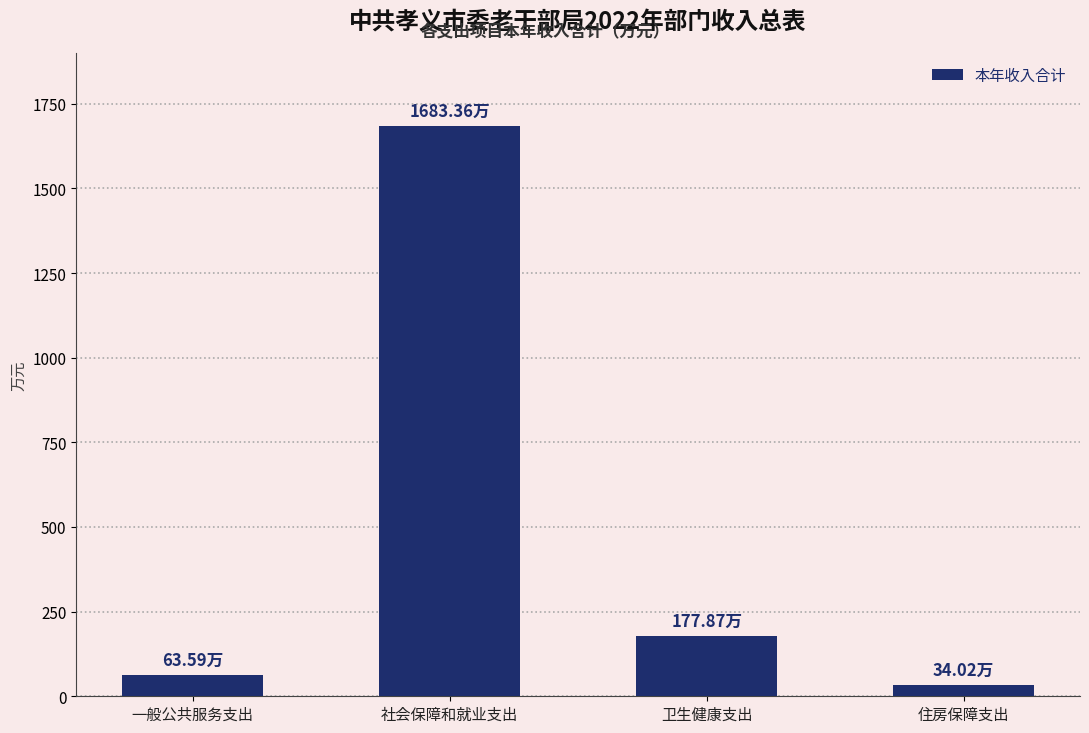

What position from the left is 住房保障支出?

4